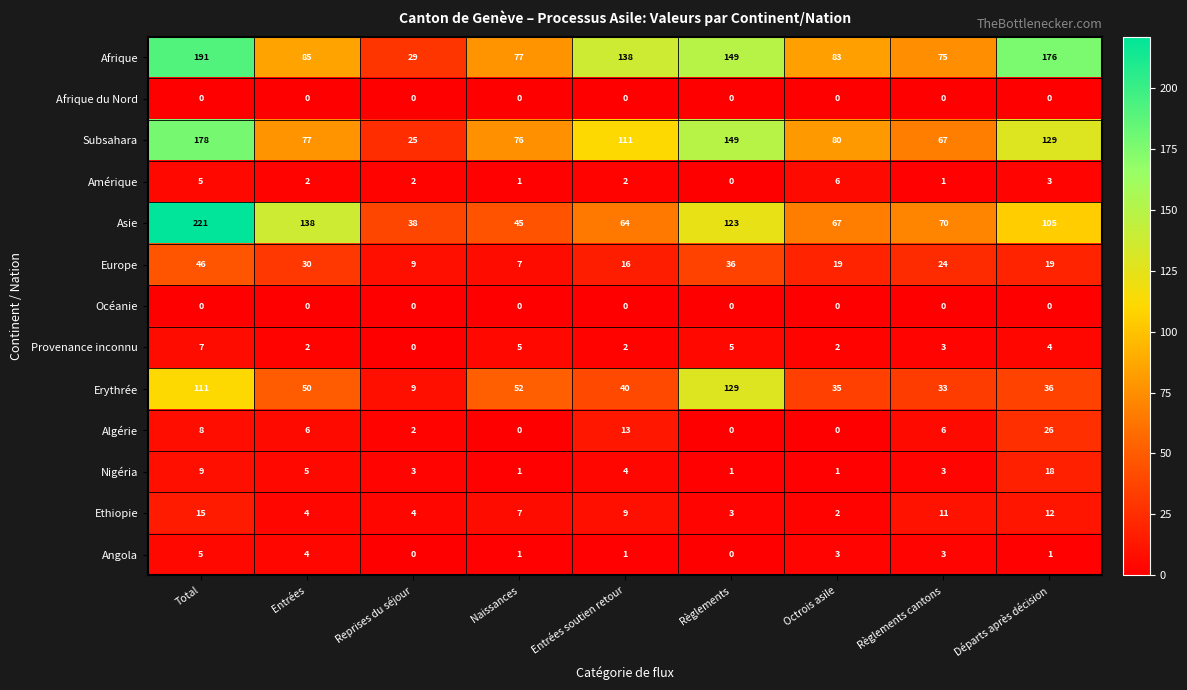

What is the difference between the maximum and minimum values in the Afrique series?

162